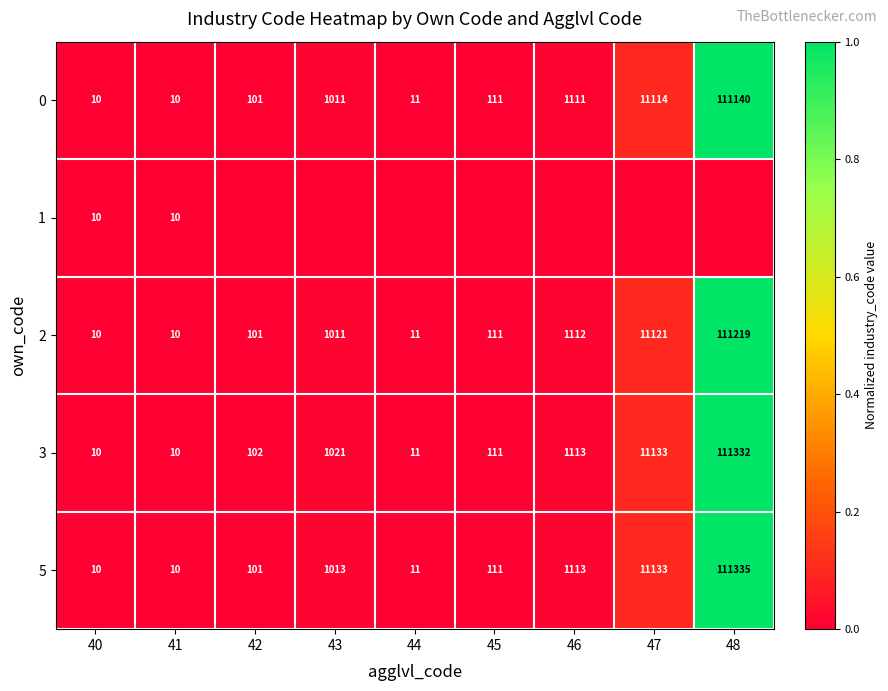

What is the total value across all series at 47?

0.4